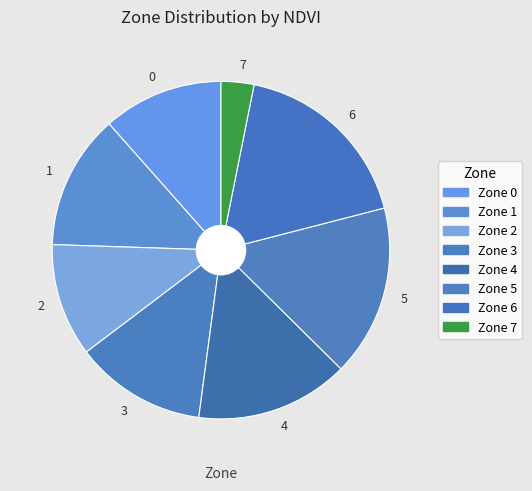

Is there a majority slice in this chart?

No